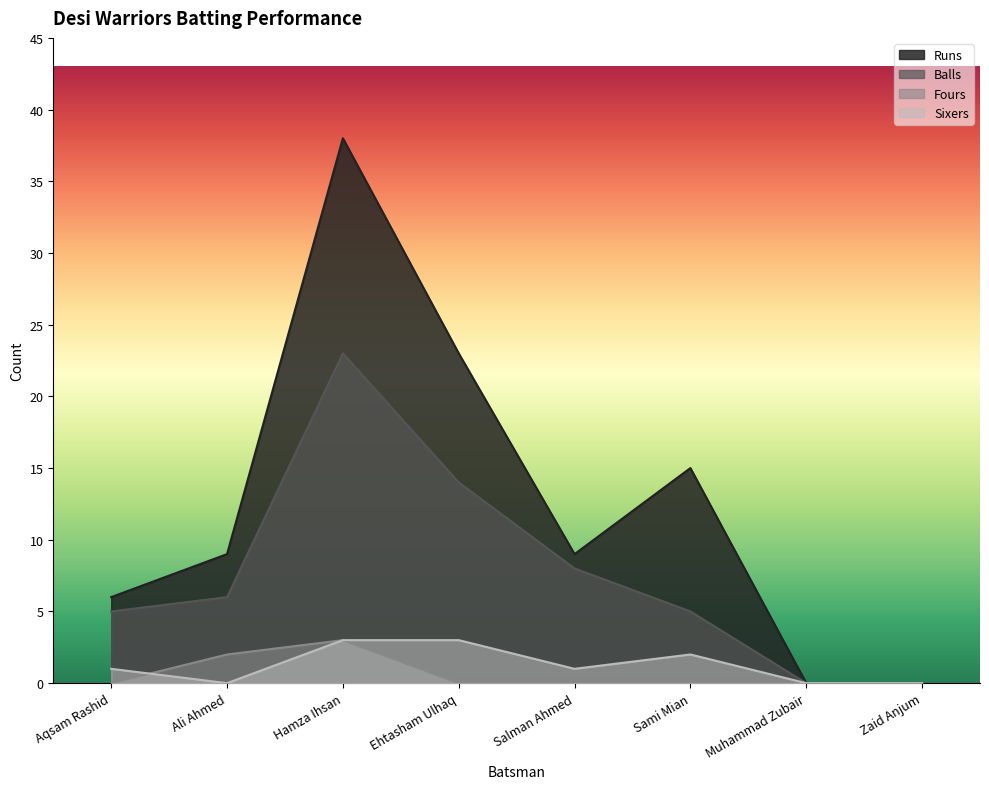

What is the difference between the Sixers values at Ali Ahmed and Aqsam Rashid?

1